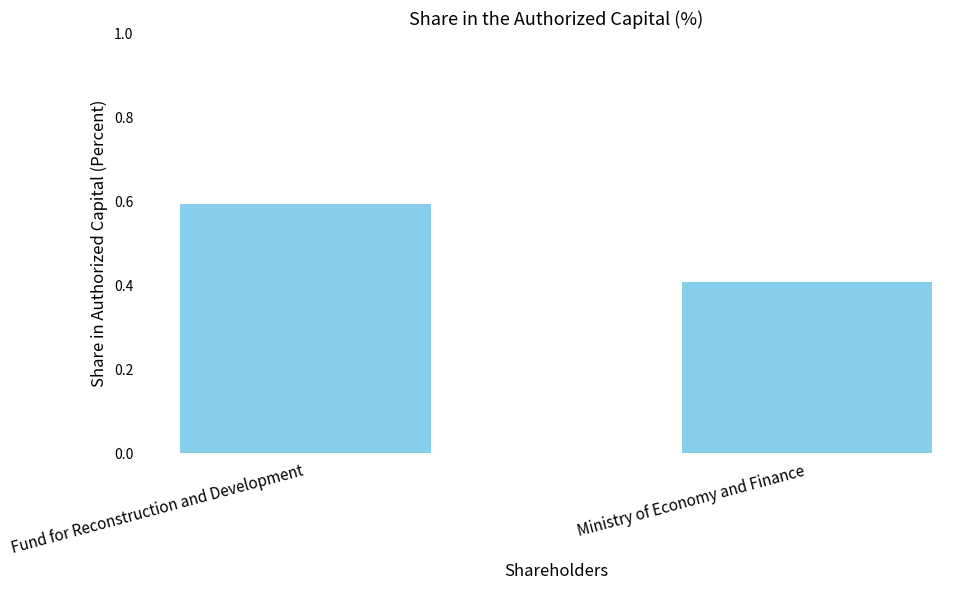

Count the number of data series in this chart.

1